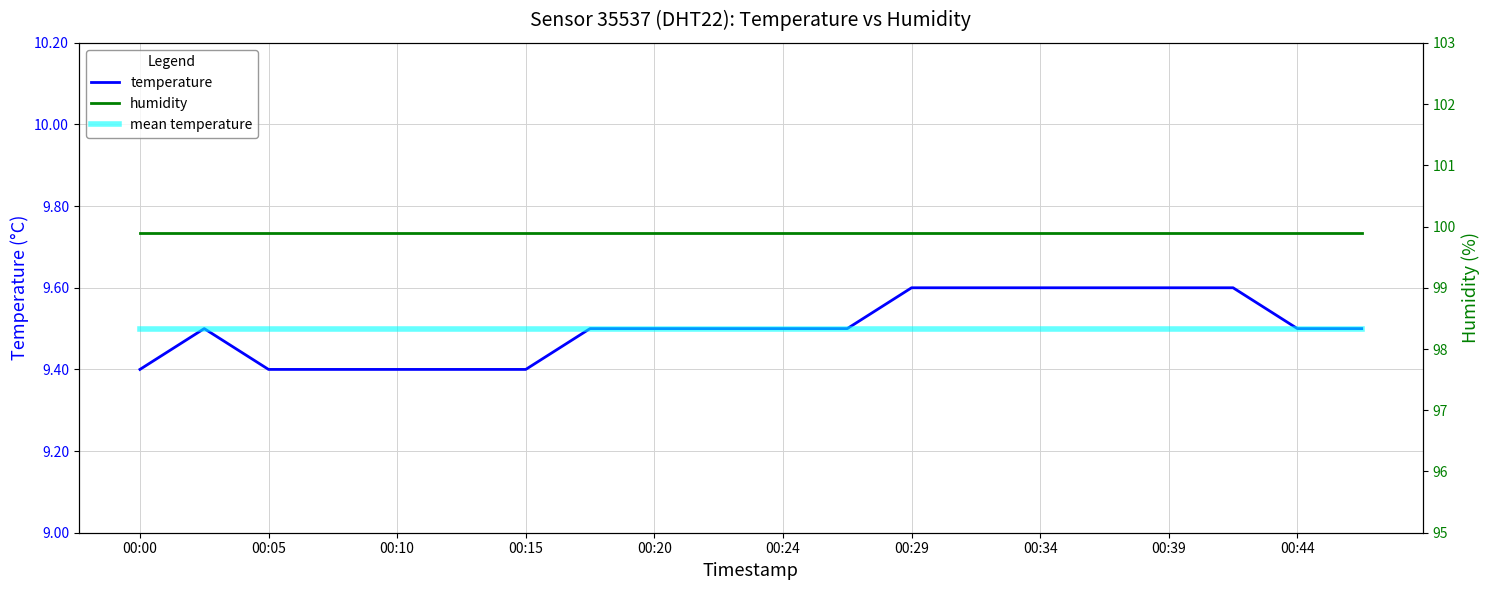

True or false: mean temperature has more than 1 points higher than both neighbors.

False